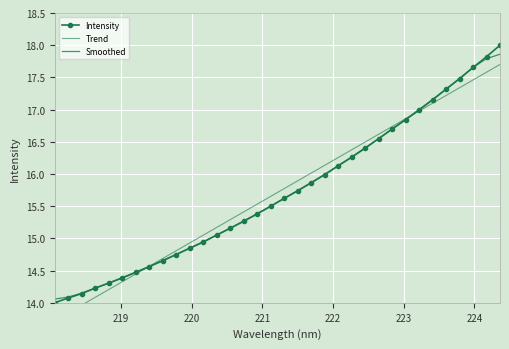

True or false: Intensity and Smoothed intersect in this chart.

True